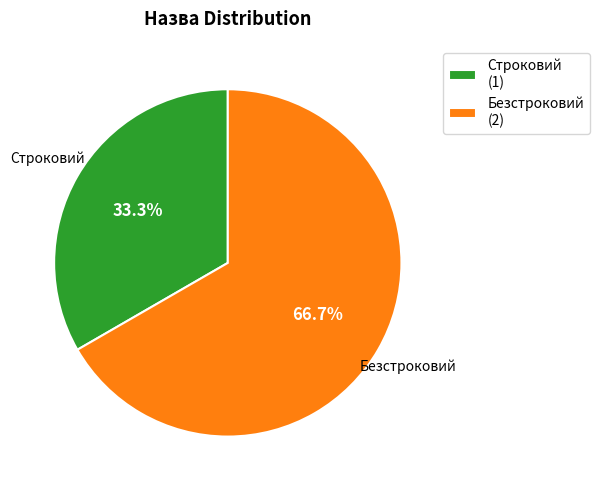

Is there any slice that represents more than half of the pie?

Yes